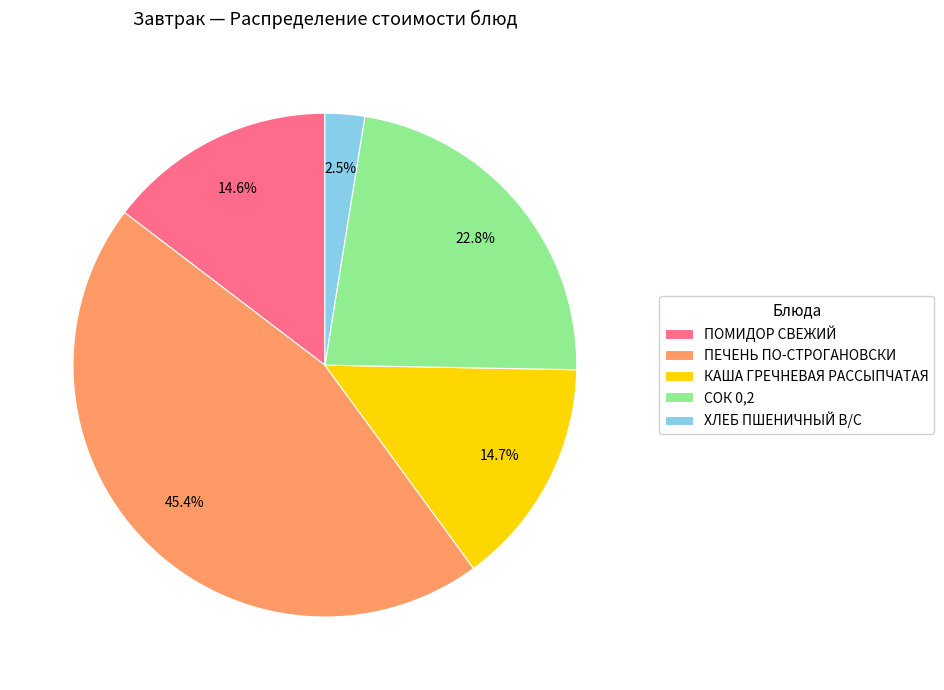

Which category has the biggest portion of the pie?

ПЕЧЕНЬ ПО-СТРОГАНОВСКИ